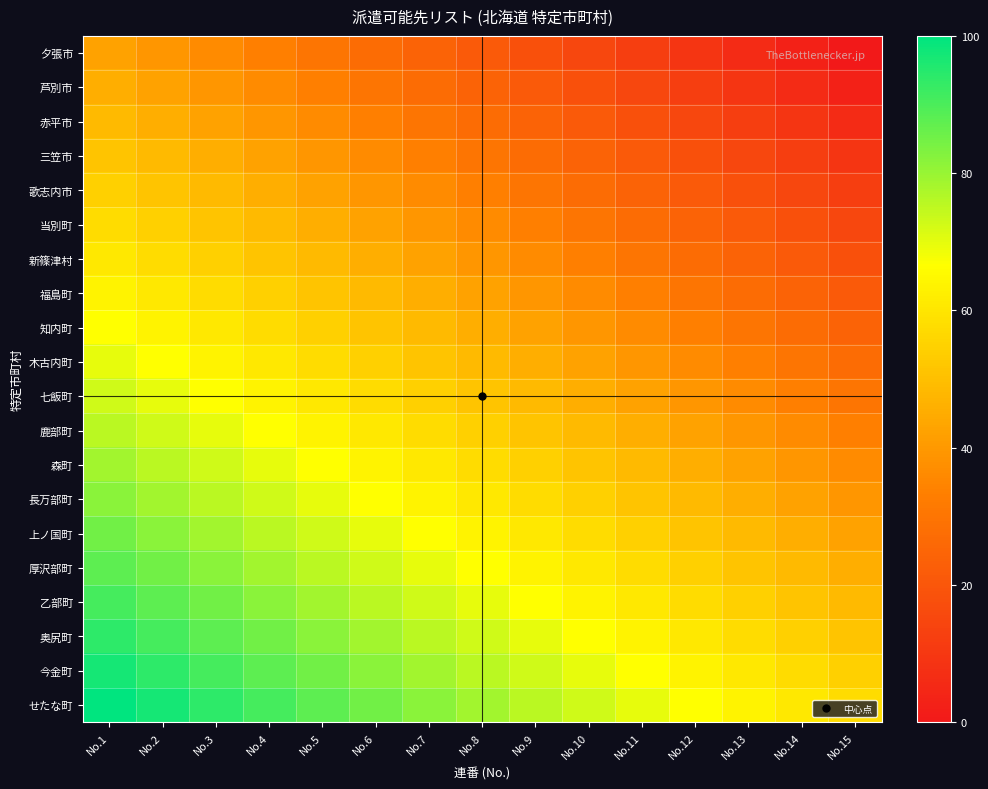

At which category is the sum across all series the highest?

No.1